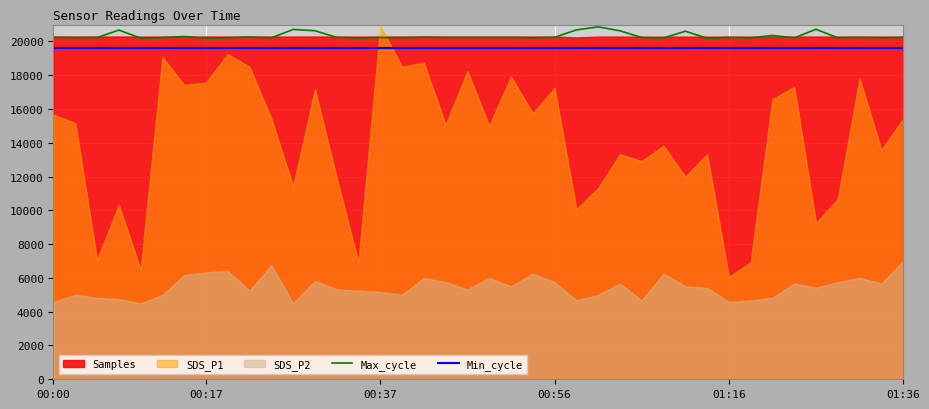

What is the average value of the Max_cycle series?

20323